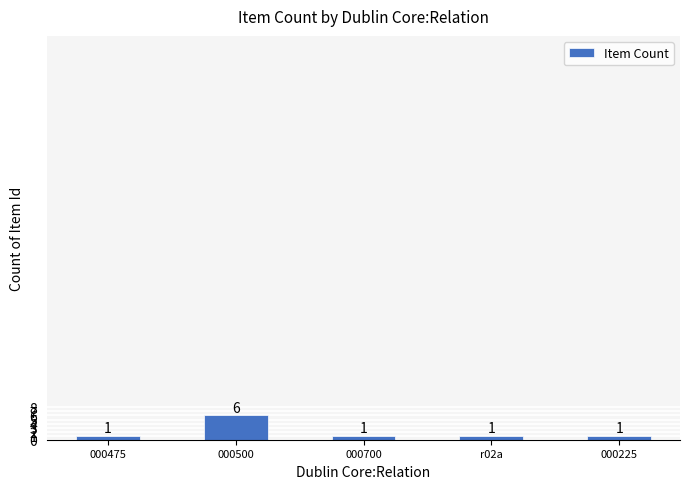

What is the value of the 4th bar from the left?

1